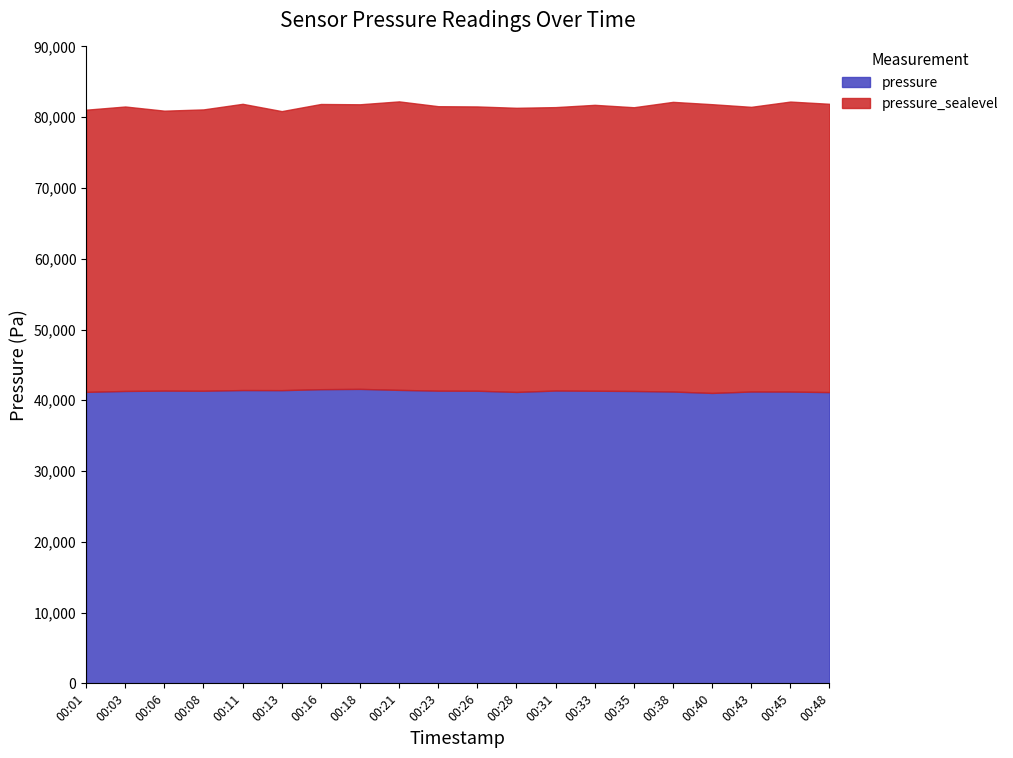

In pressure_sealevel, how many points are higher than both neighbors (excluding endpoints)?

7